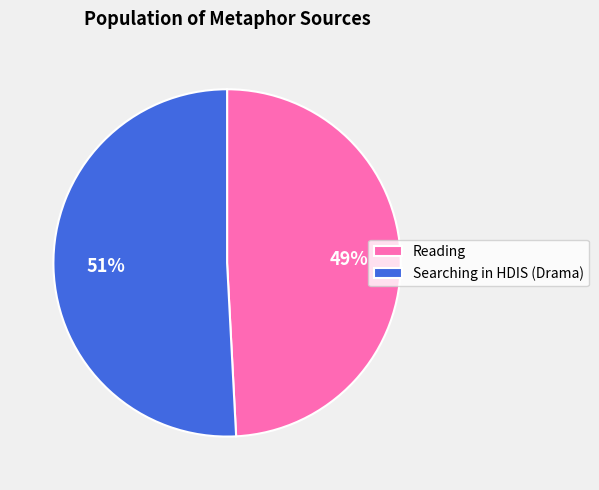

What is the smallest slice in the pie chart?

Reading